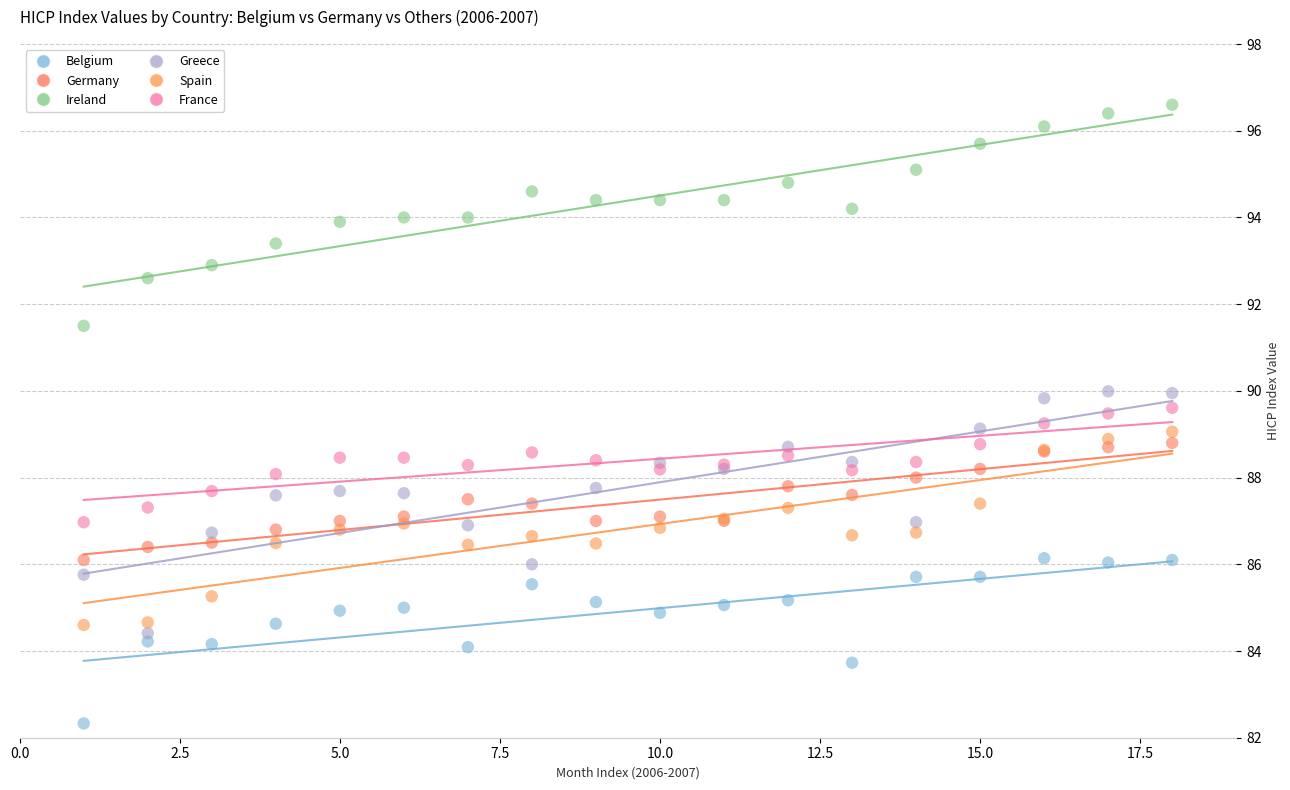

What is the X range (max minus min) for the scatter plot?

17.0